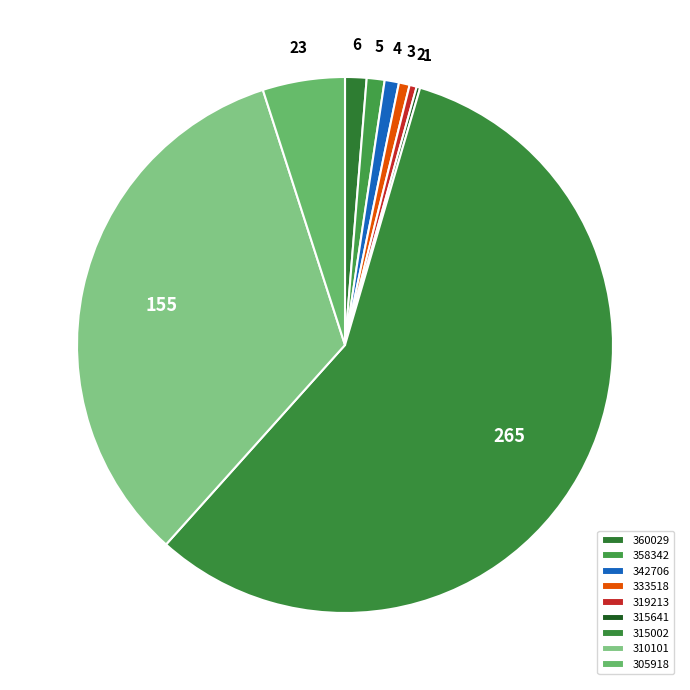

What percentage do 319213 and 315641 together represent?

0.6%